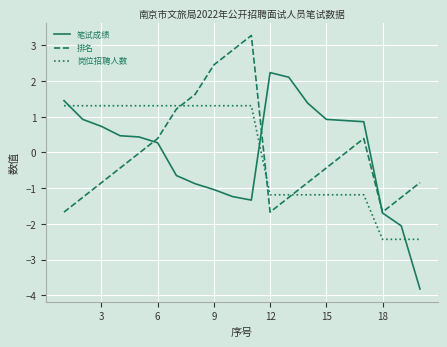

Which series has the widest spread of values?

笔试成绩